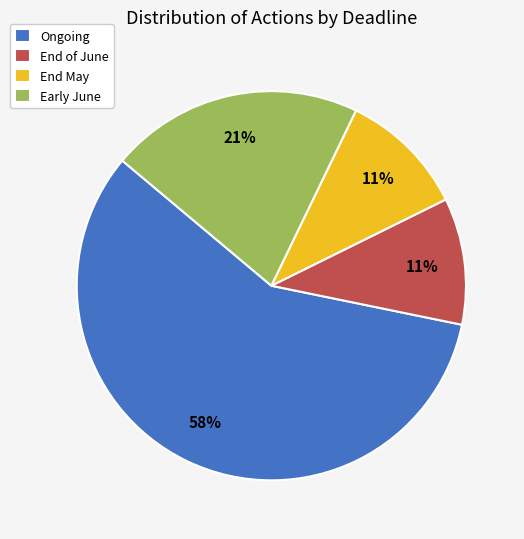

Does Early June account for over 50% of the chart?

No